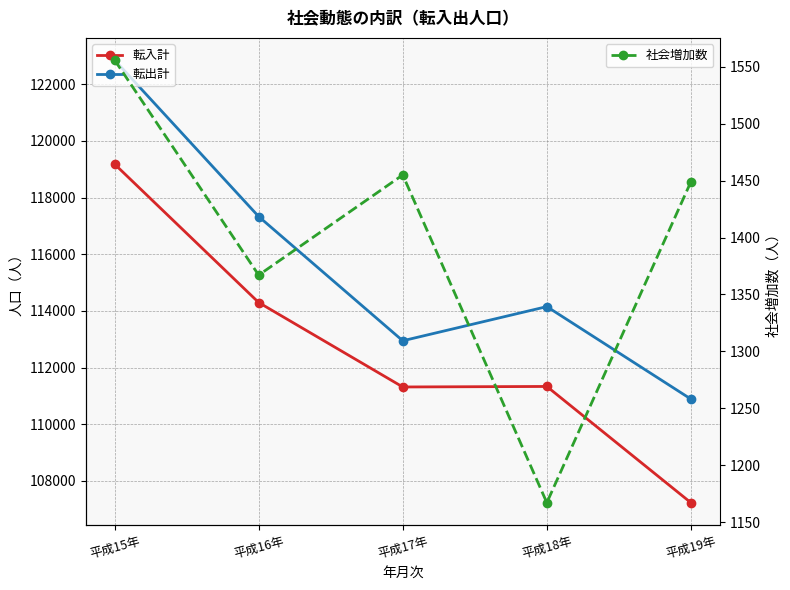

How many values in the 社会増加数 series exceed 1449?

2